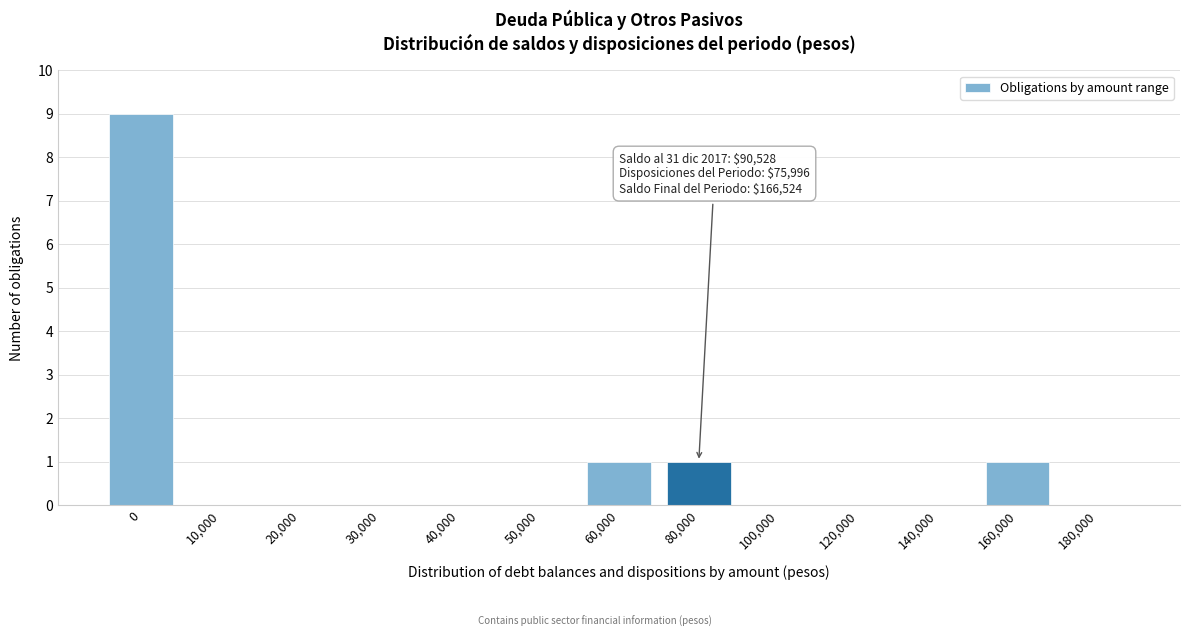

Reading right to left, transcribe all the data shown in this chart.

180,000=0	160,000=1	140,000=0	120,000=0	100,000=0	80,000=1	60,000=1	50,000=0	40,000=0	30,000=0	20,000=0	10,000=0	0=9